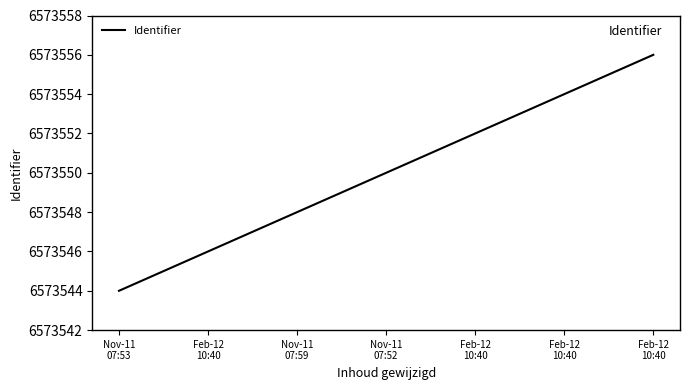

Reading right to left, list all the values displayed in this chart.

Feb-12
10:40=6573556	Feb-12
10:40=6573554	Feb-12
10:40=6573552	Nov-11
07:52=6573550	Nov-11
07:59=6573548	Feb-12
10:40=6573546	Nov-11
07:53=6573544